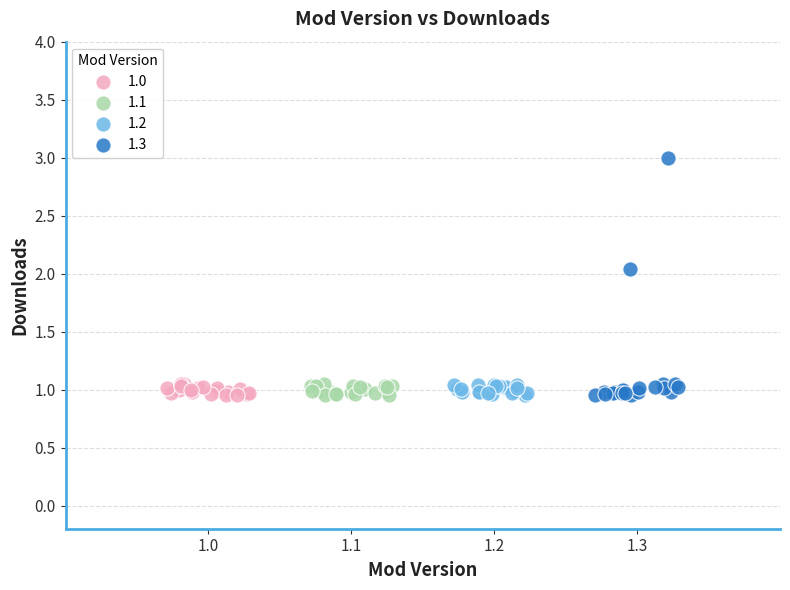

Which series has the widest spread of Y values?

1.3